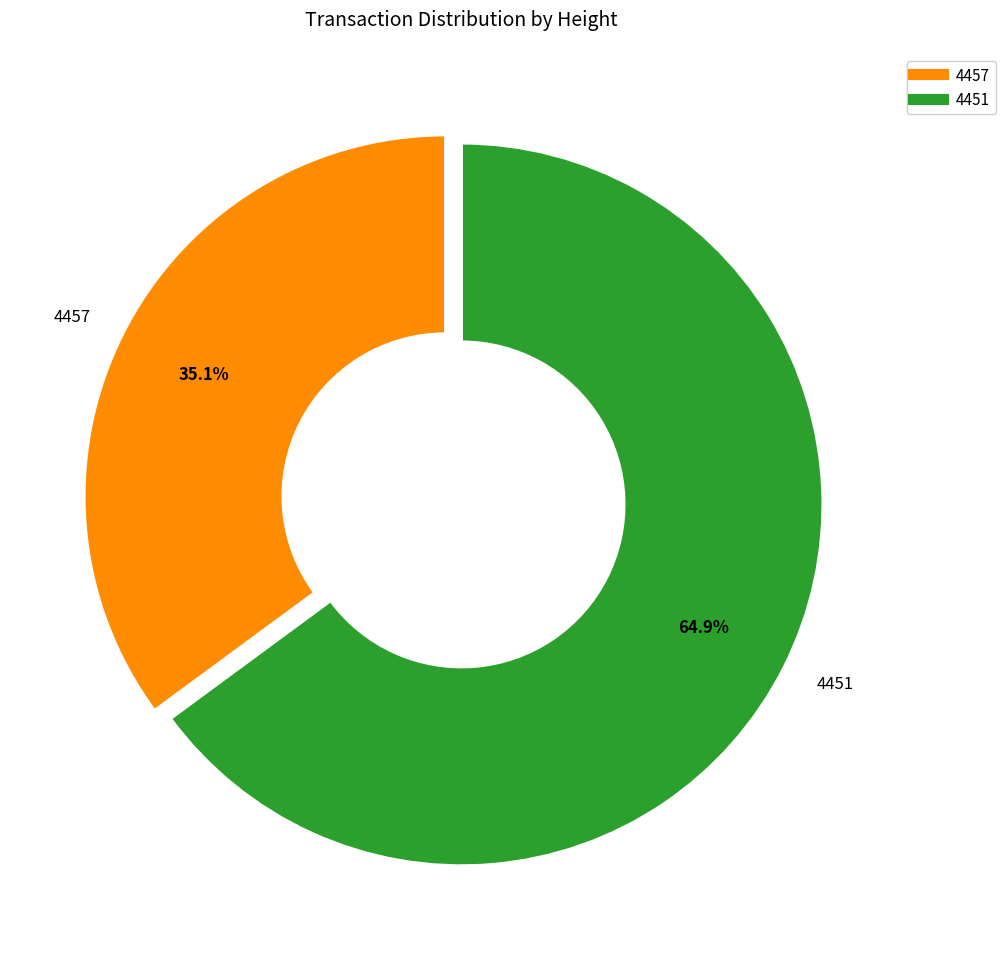

Is it true that 4451 is 65% of the pie?

True